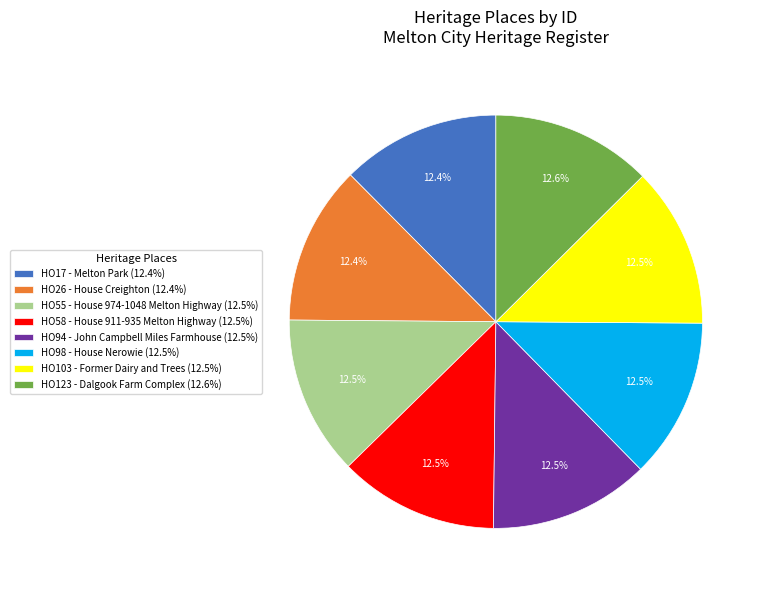

What is the ratio of the value at HO17 - Melton Park (12.4%) to the value at HO58 - House 911-935 Melton Highway (12.5%)?

1.0